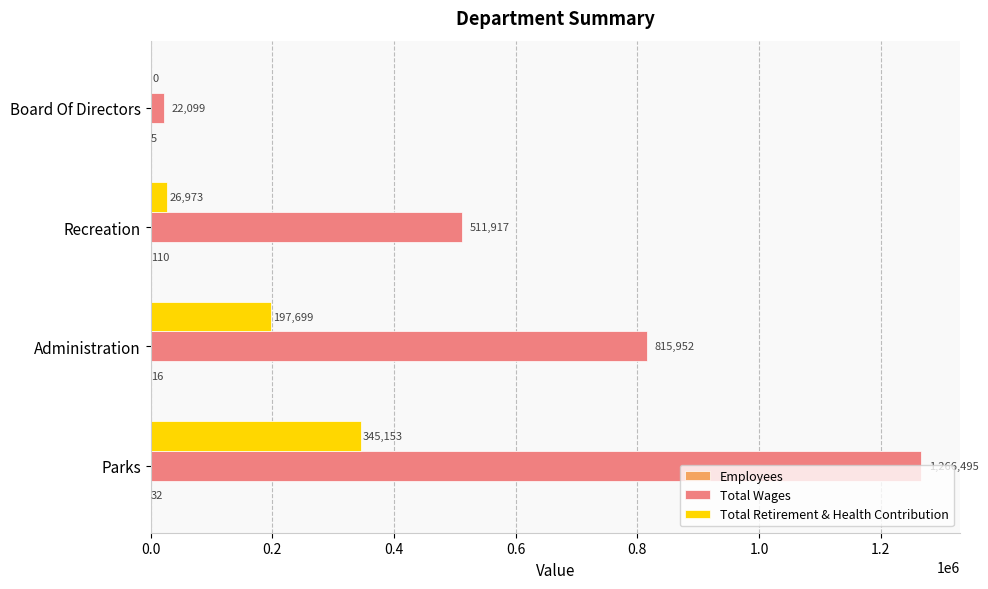

At which category is the sum across all series the highest?

Parks